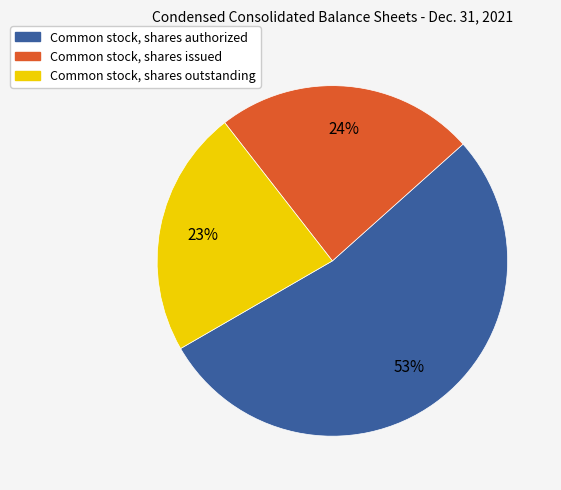

The Common stock, shares authorized slice represents 53% of the pie. True or false?

True